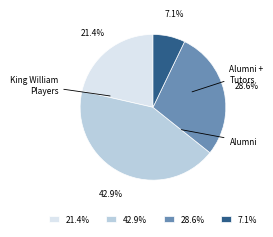

What percentage do 21.4% and 28.6% together represent?

50.0%